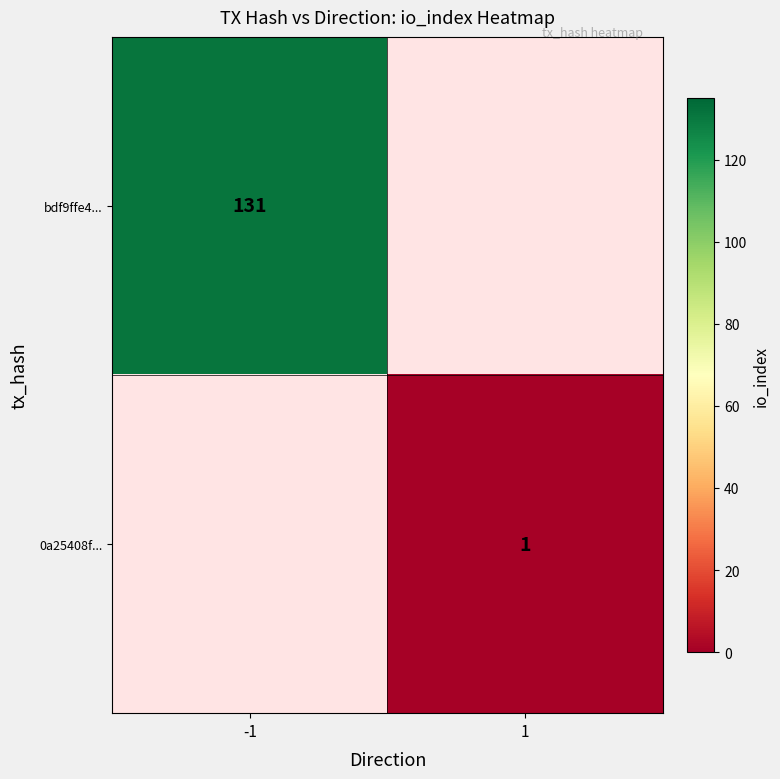

True or false: 0a25408f... has a value of 1 at 1.

True